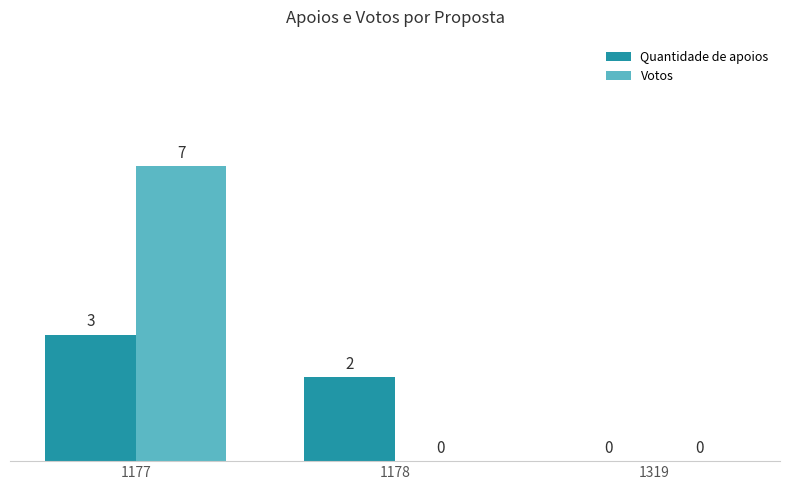

What is the total value across all series at 1178?

2